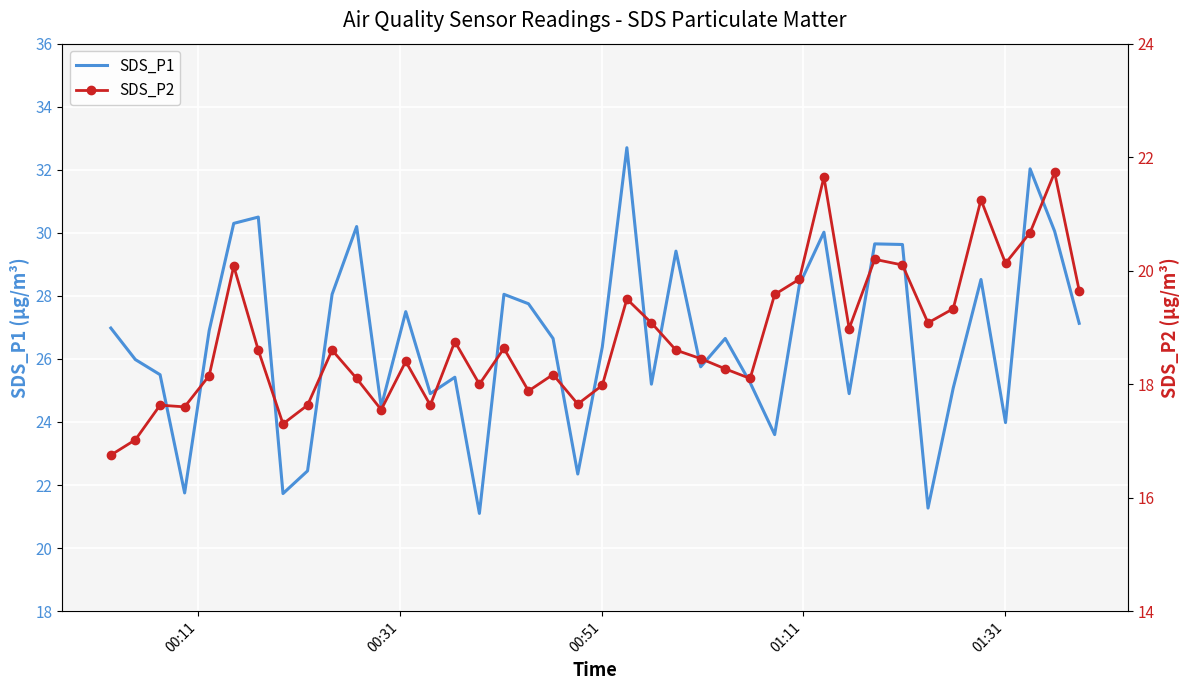

What is the highest value of the SDS_P1 series?

32.7